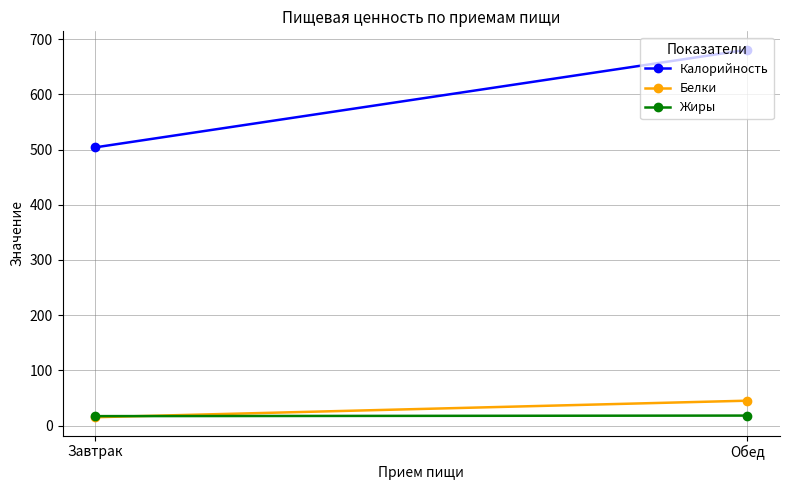

What is the sum of all Белки values?

60